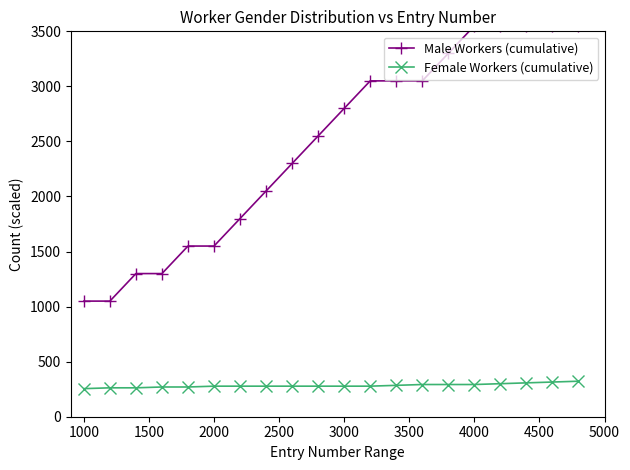

Which series has the largest range (max minus min)?

Male Workers (cumulative)